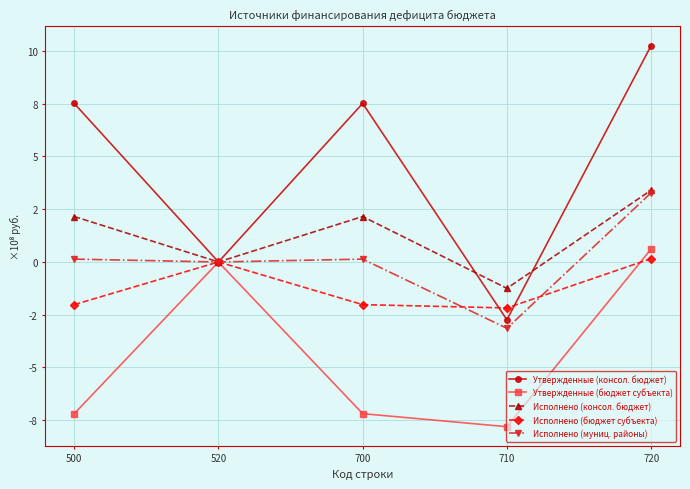

Is this an area chart (filled region under the line)?

No